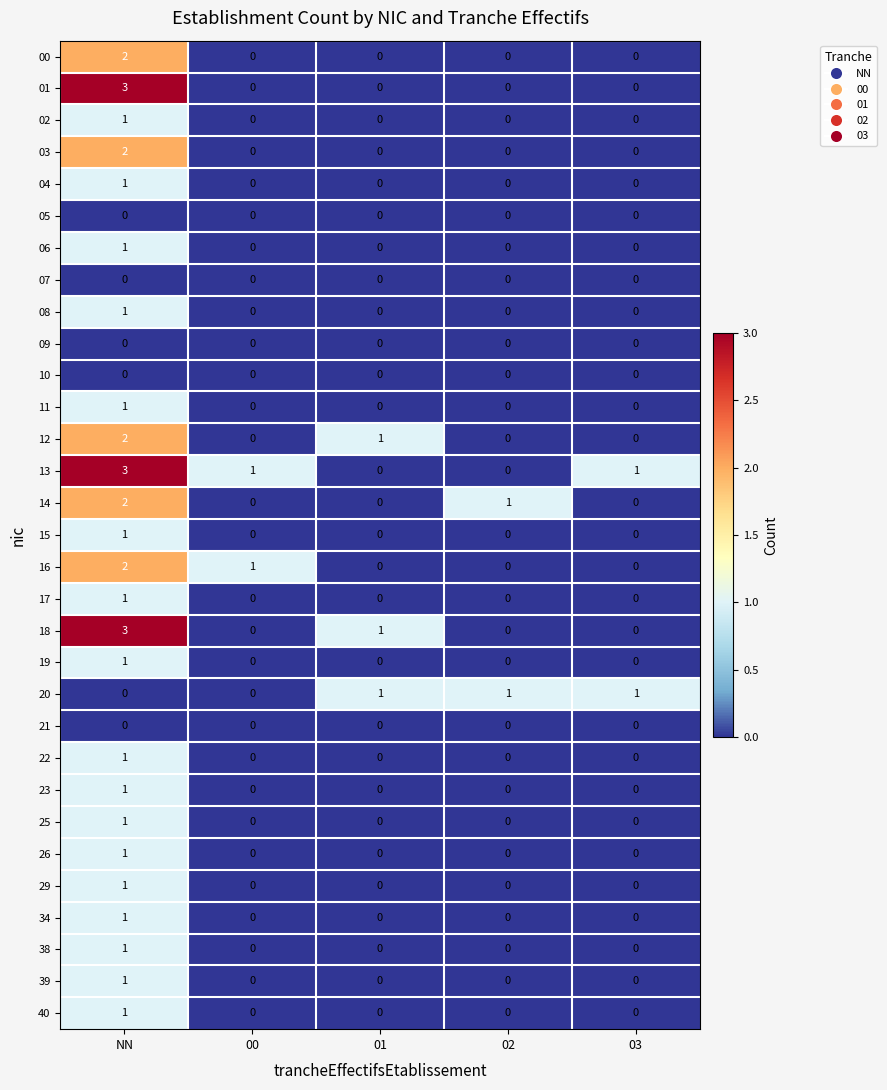

True or false: 17 has a value of 0 at 03.

True